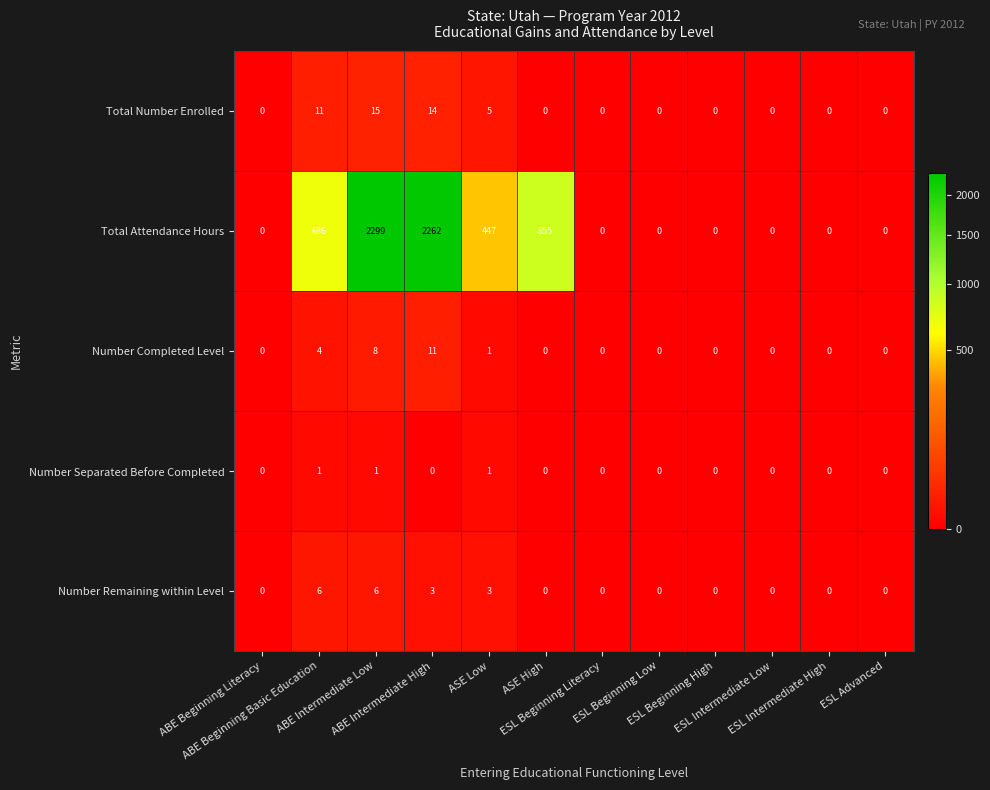

What is the difference between the maximum and minimum values in the Total Number Enrolled series?

15